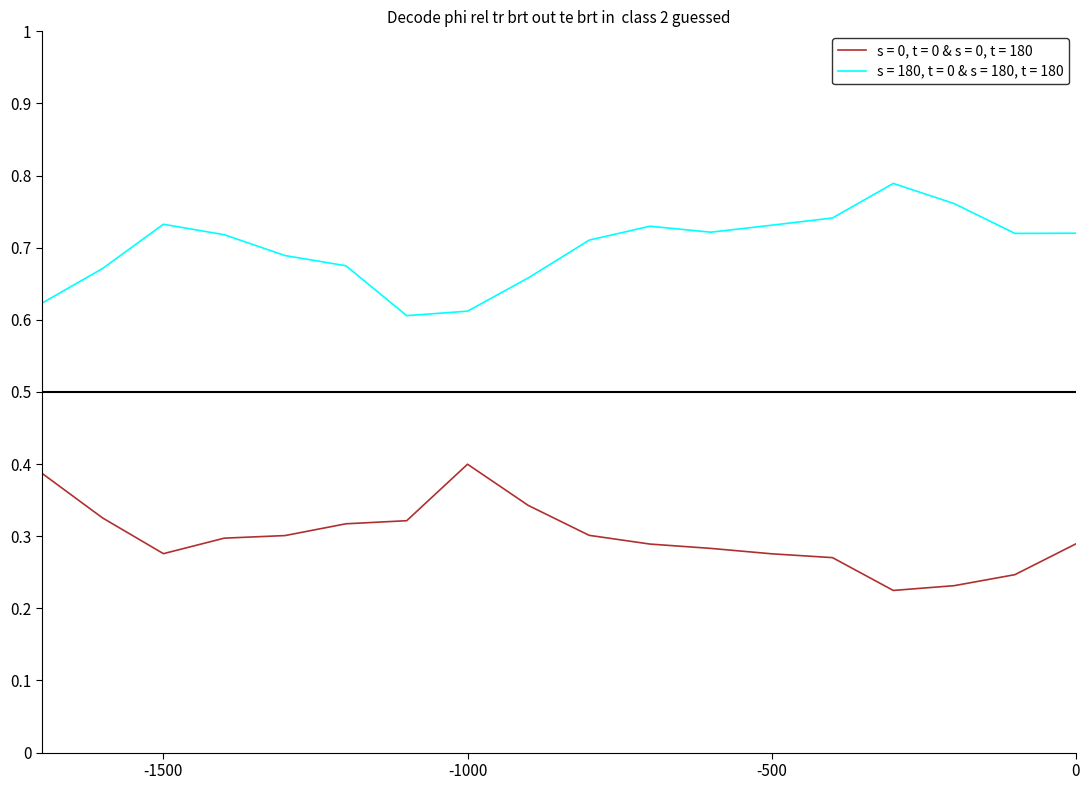

Which series has the largest total across all categories?

s = 180, t = 0 & s = 180, t = 180